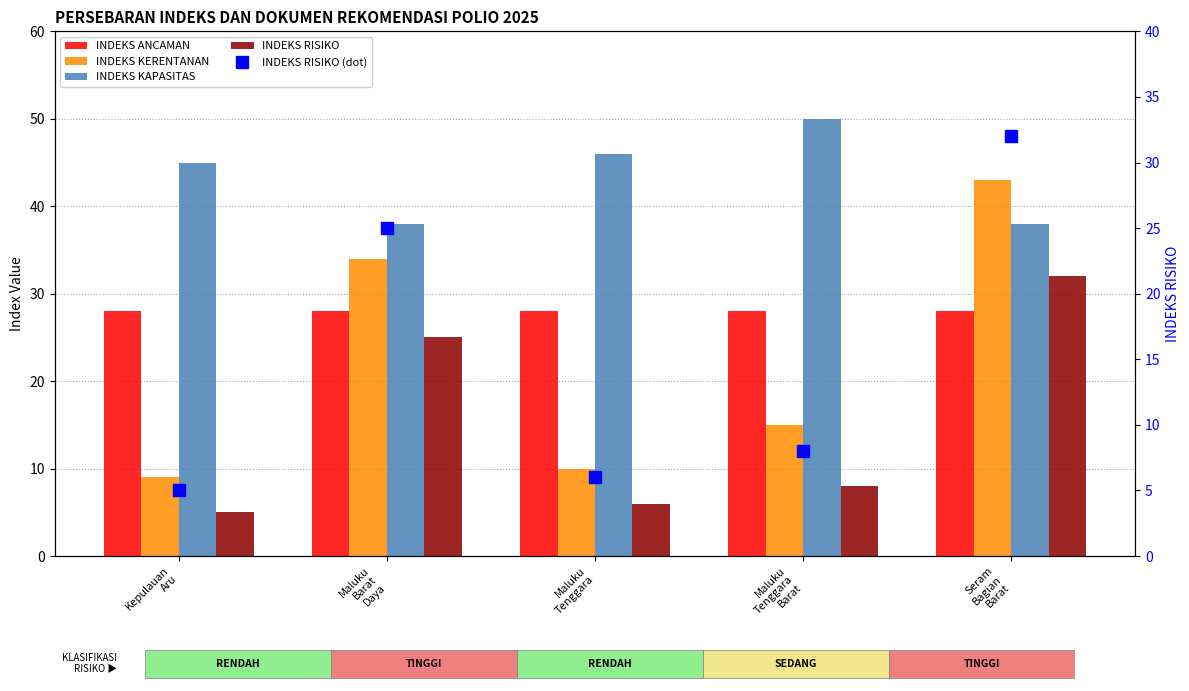

What is the label of the 4th bar from the right?

Maluku
Barat
Daya